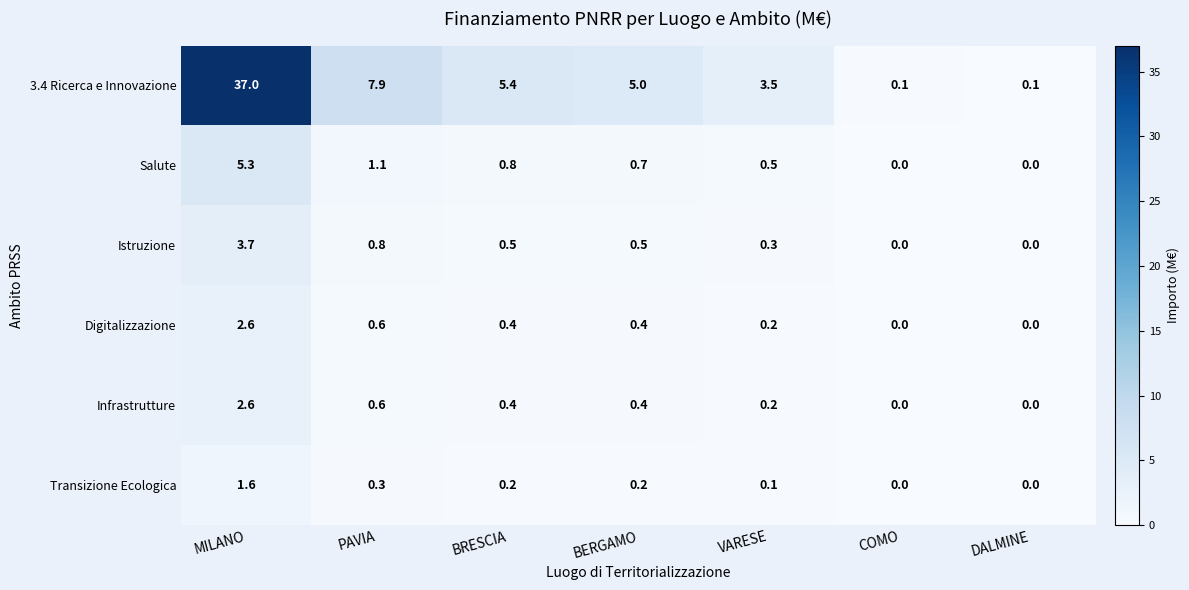

What is the sum of the Infrastrutture values at VARESE and MILANO?

2.8